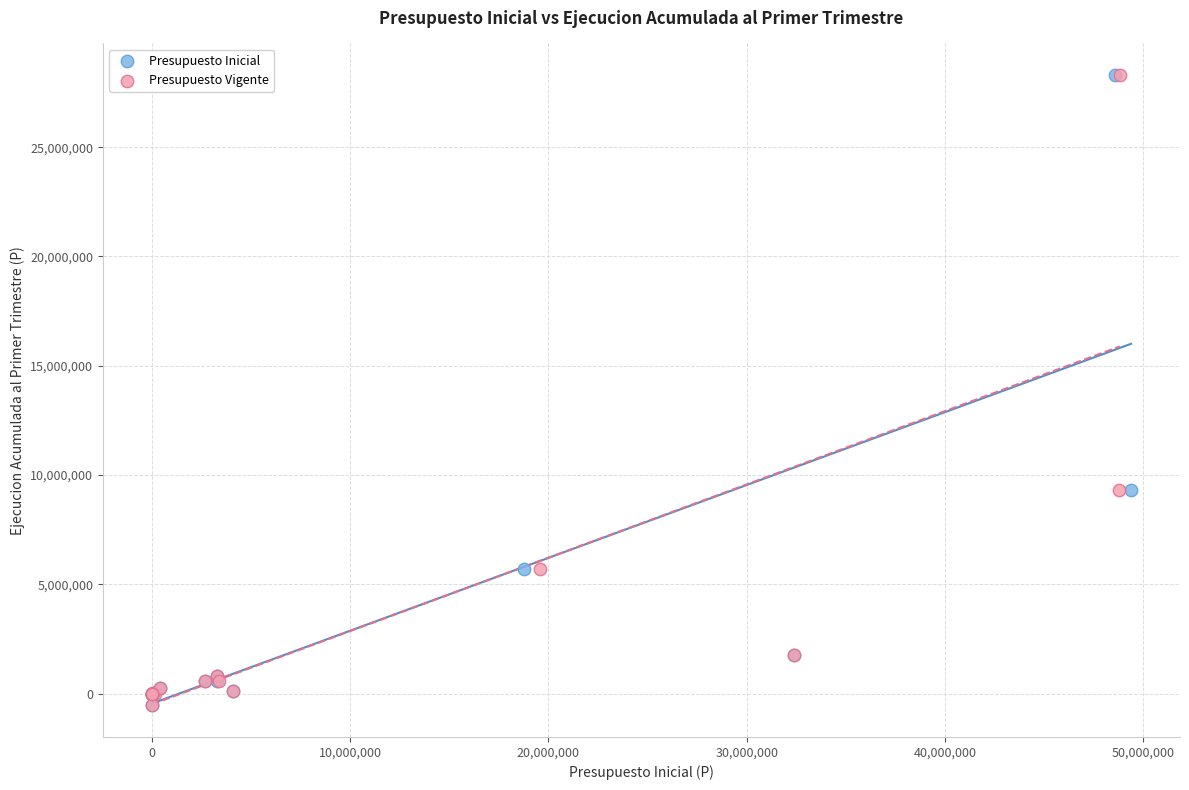

What are all the series names shown in the legend?

Presupuesto Inicial, Presupuesto Vigente